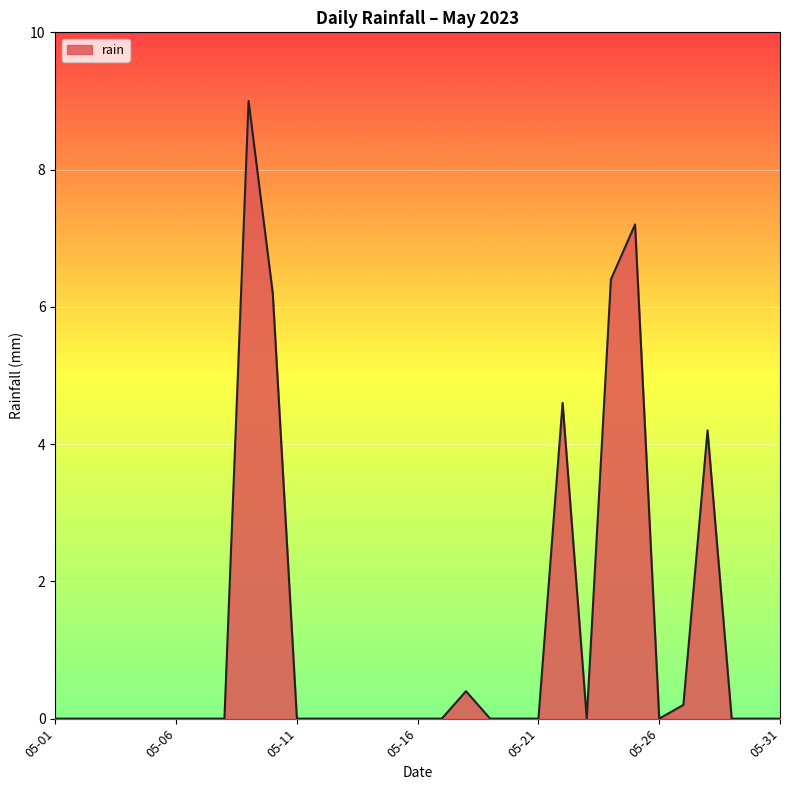

Count the number of data series in this chart.

1